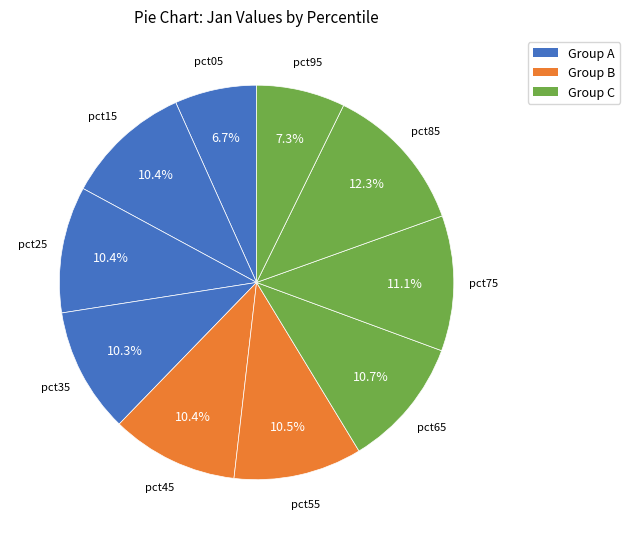

How many segments does this pie chart have?

10